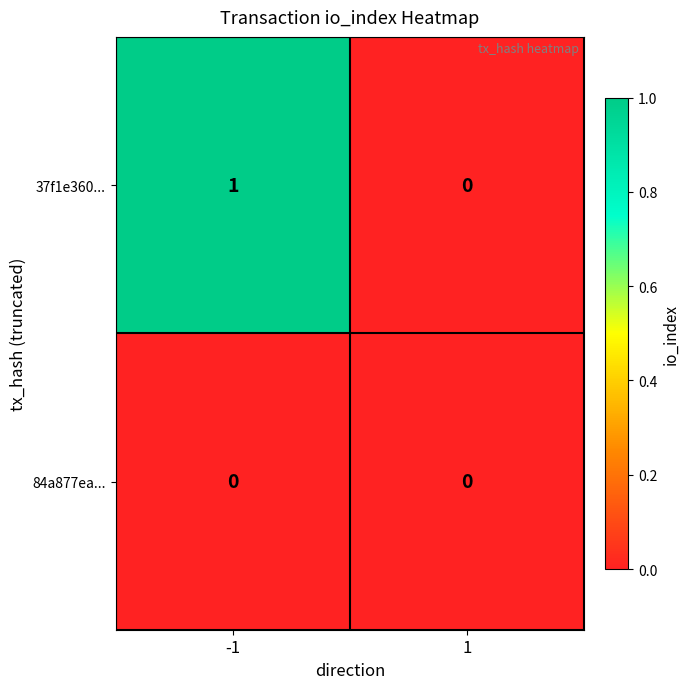

Reading left to right, transcribe all the data shown in this chart.

37f1e360...: -1=1	1=0
84a877ea...: -1=0	1=0